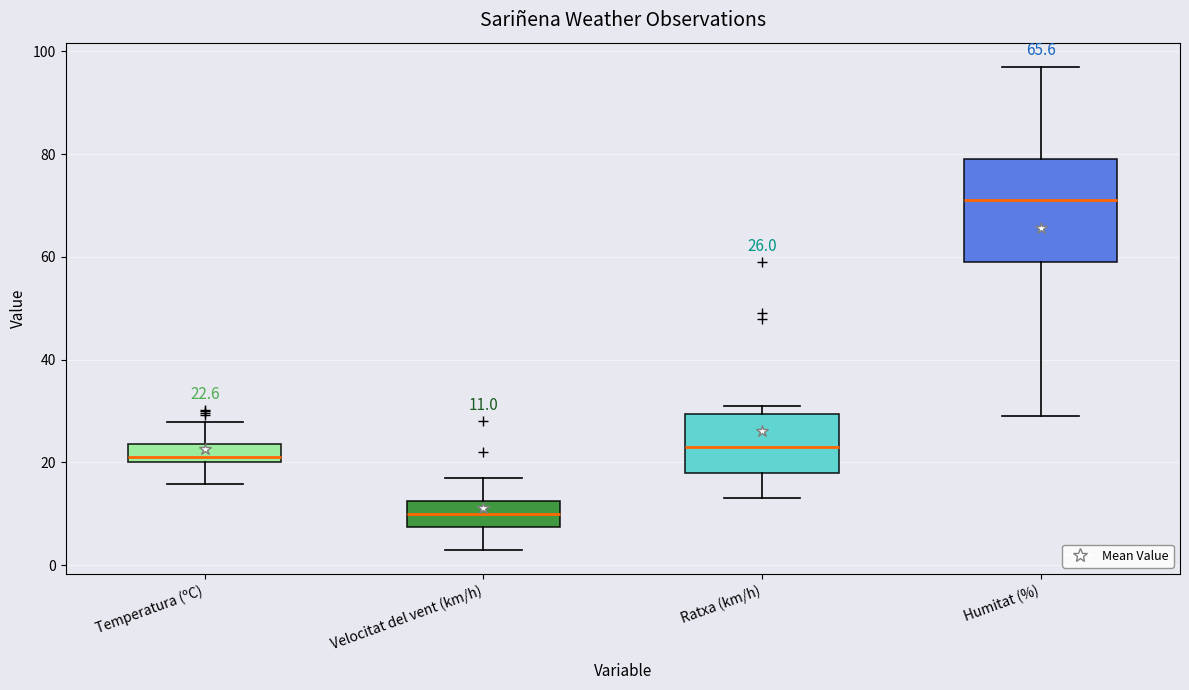

Which box is the tallest, from its lower edge to its upper edge?

Humitat (%)